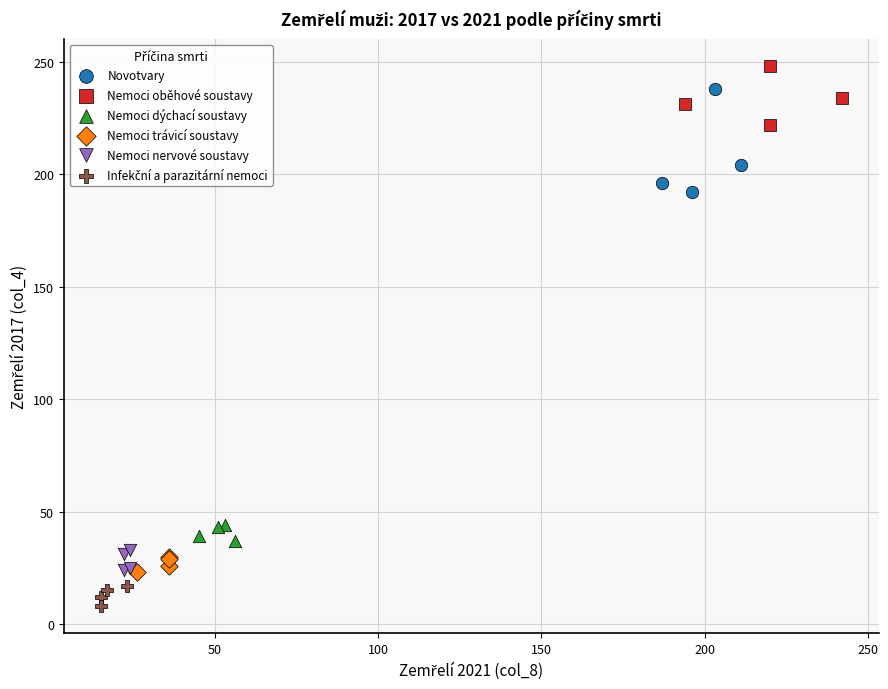

Which series has the largest Y range (max minus min)?

Novotvary